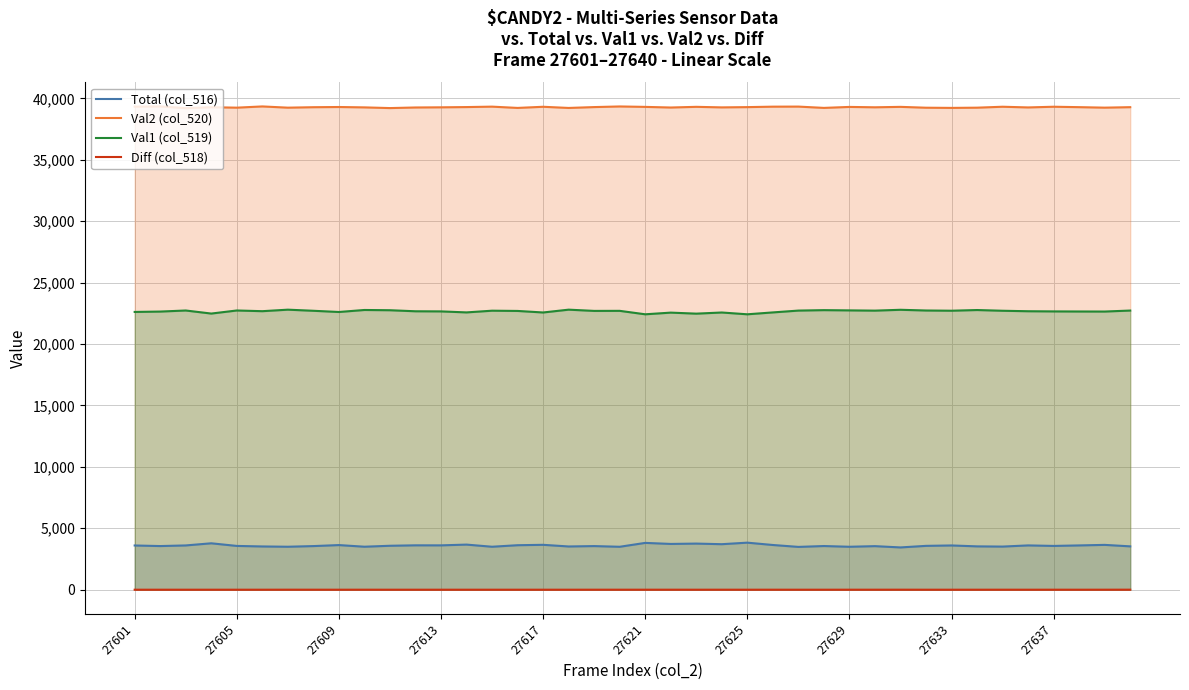

How many lines are shown in the chart?

4